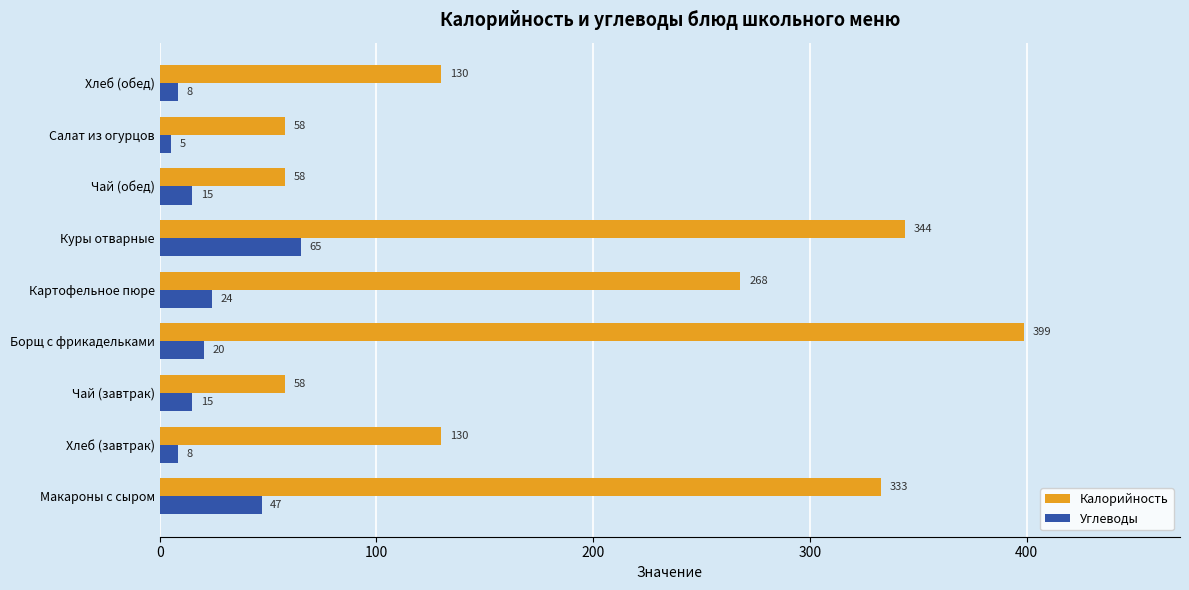

True or false: Углеводы has a value of 47.0 at Макароны с сыром.

True